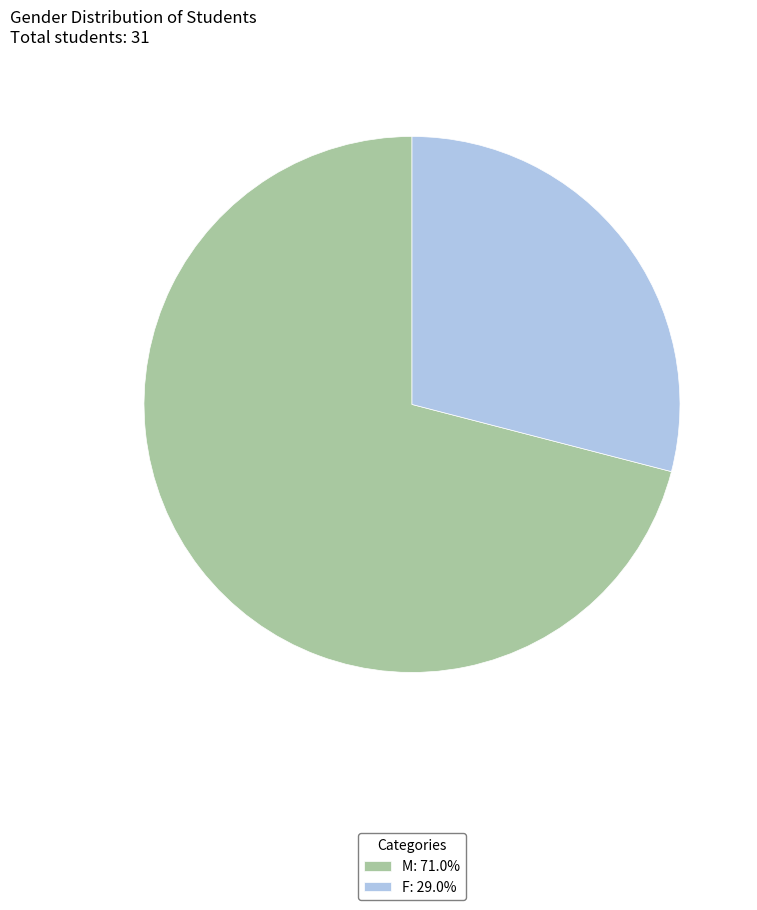

Approximately how many times larger is the value at F: 29.0% compared to M: 71.0%?

0.4